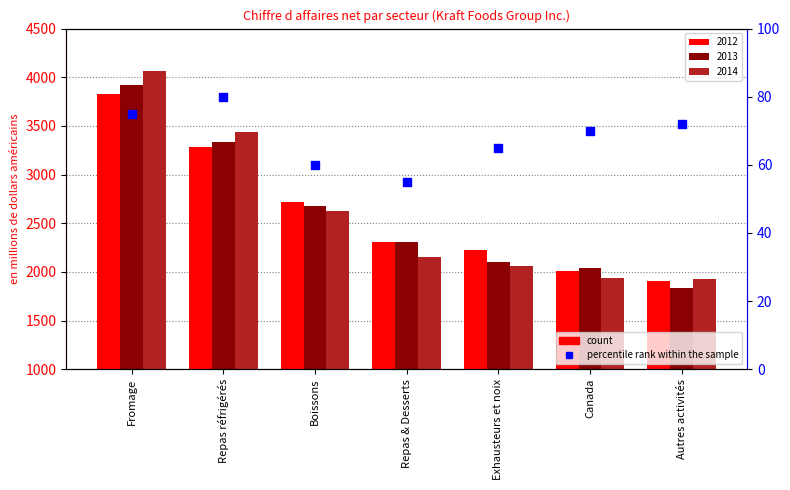

Between Canada and Fromage, which is larger?

Fromage